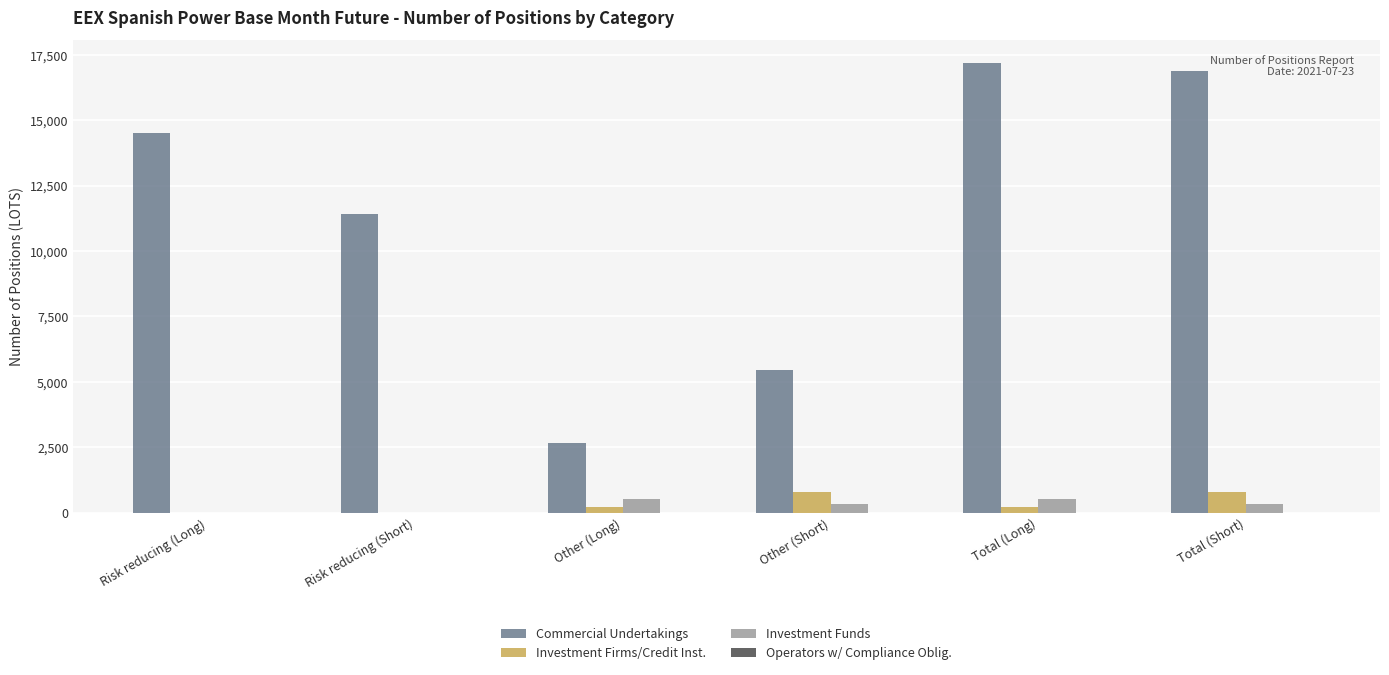

Which series changed the most between Risk reducing (Short) and Total (Short)?

Commercial Undertakings